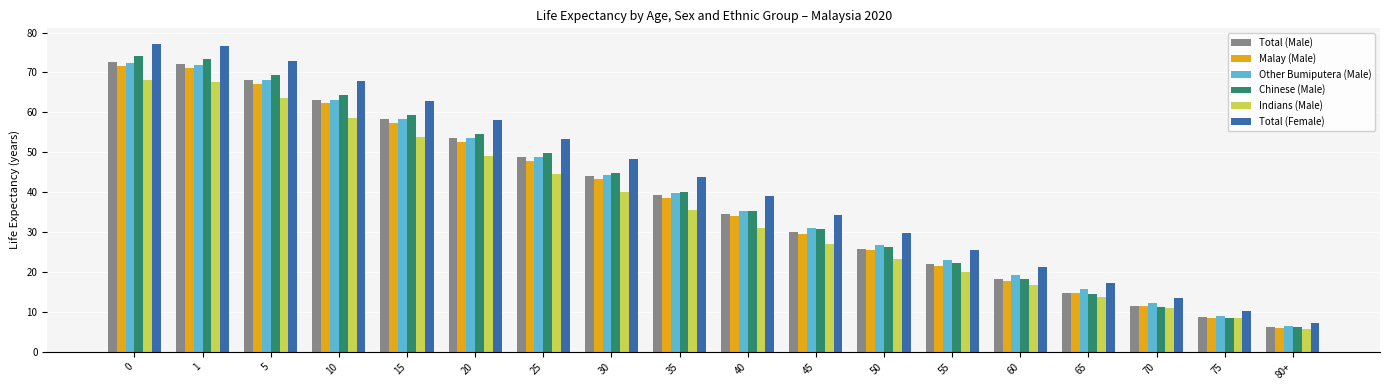

What is the difference between the Total (Female) values at 20 and 1?

18.7